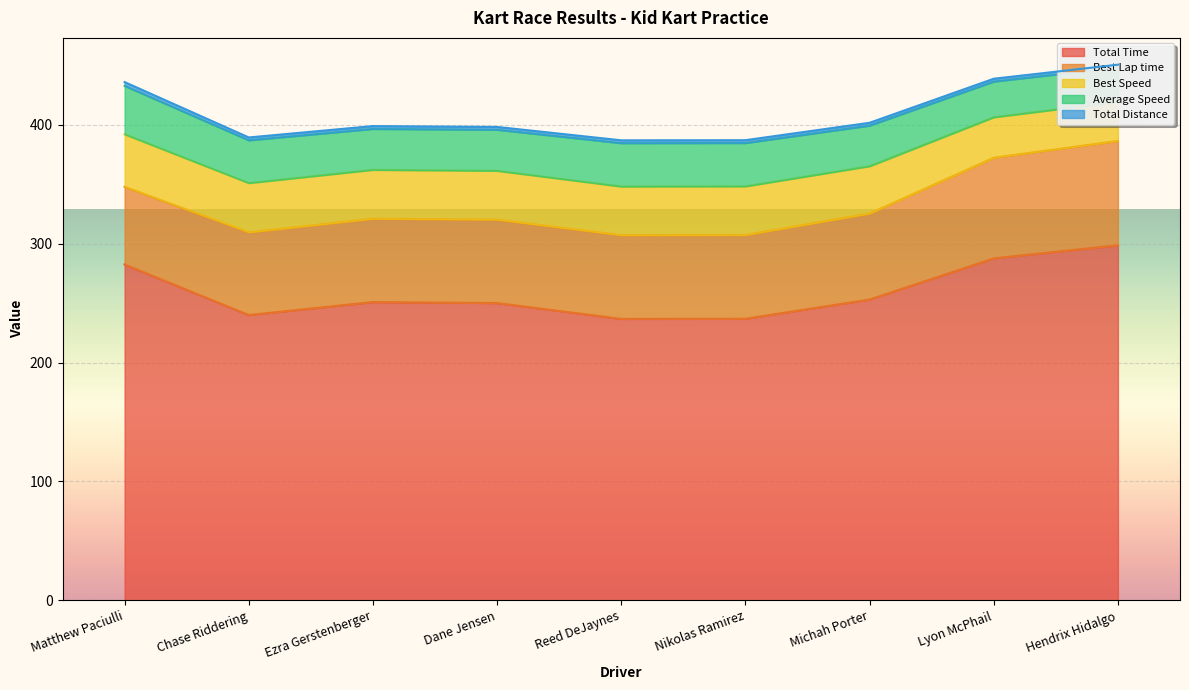

Is the value of Best Speed at Chase Riddering greater than the value of Average Speed at Lyon McPhail?

Yes